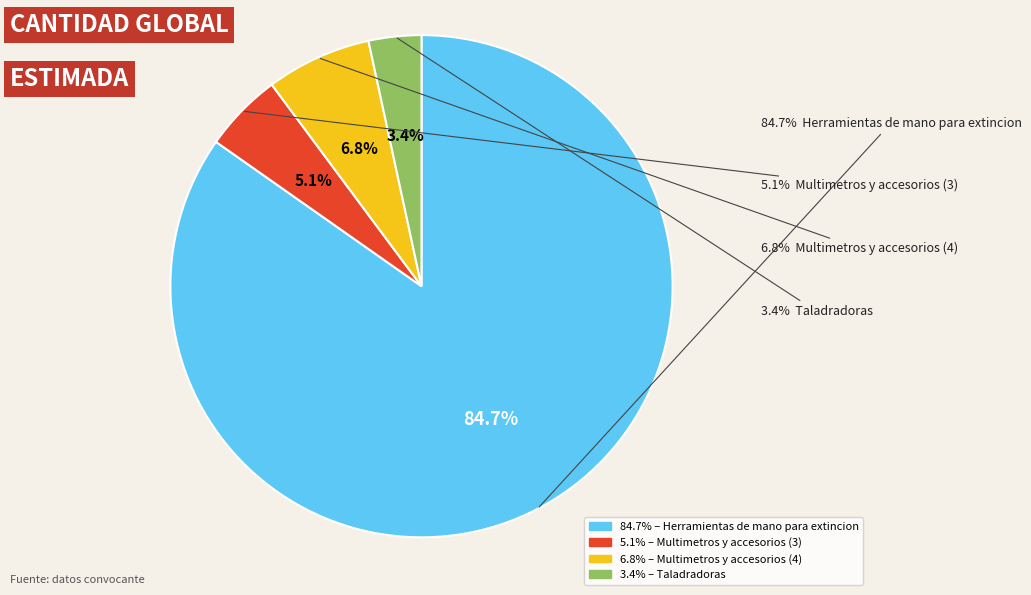

To the nearest percent, what portion does Taladradoras represent?

3%